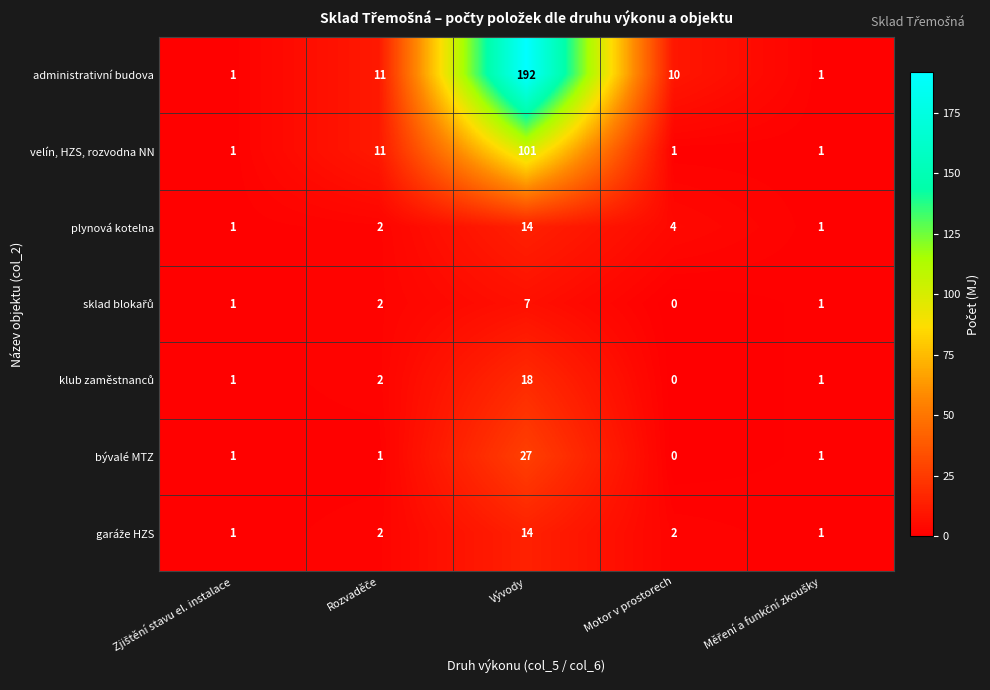

What is the difference between the maximum and minimum values in the bývalé MTZ series?

27